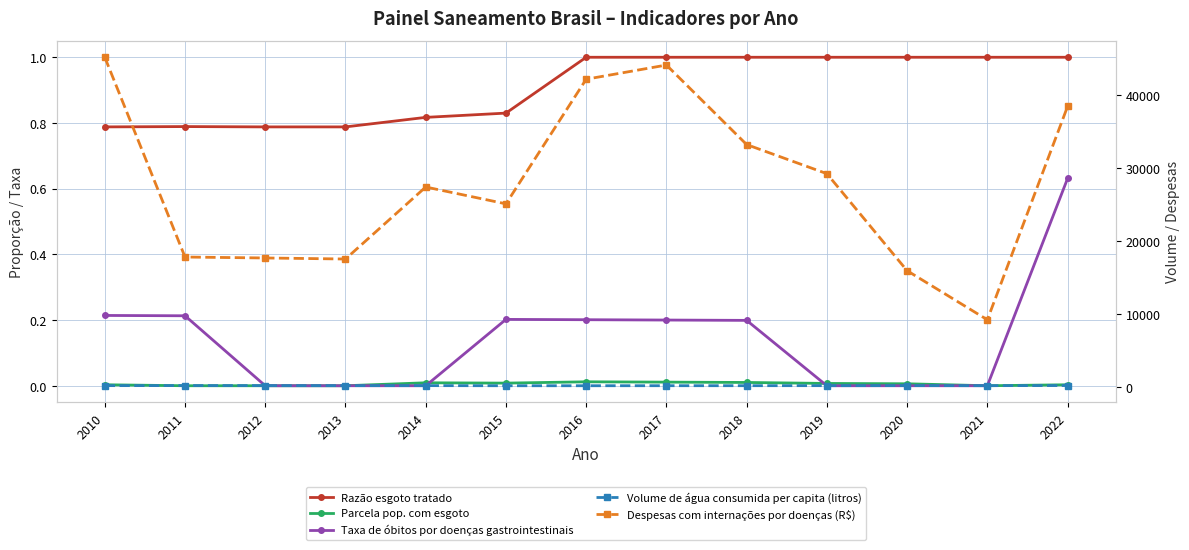

What are all the series names shown in the legend?

Razão esgoto tratado, Parcela pop. com esgoto, Taxa de óbitos por doenças gastrointestinais, Volume de água consumida per capita (litros), Despesas com internações por doenças (R$)